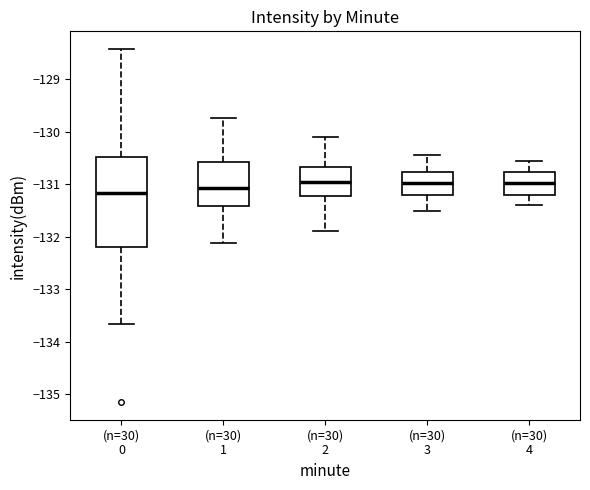

Which box is the tallest, from its lower edge to its upper edge?

(n=30) 0